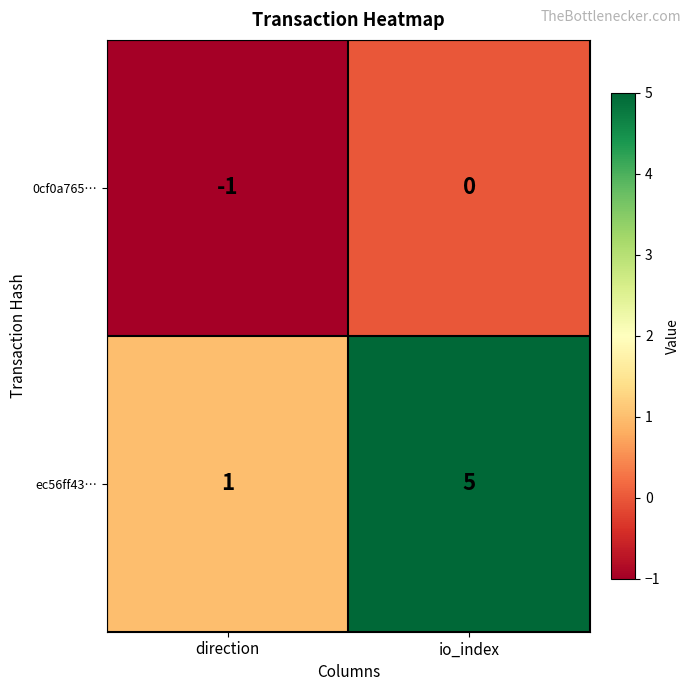

The value of 0cf0a765… at io_index is 0. True or false?

True